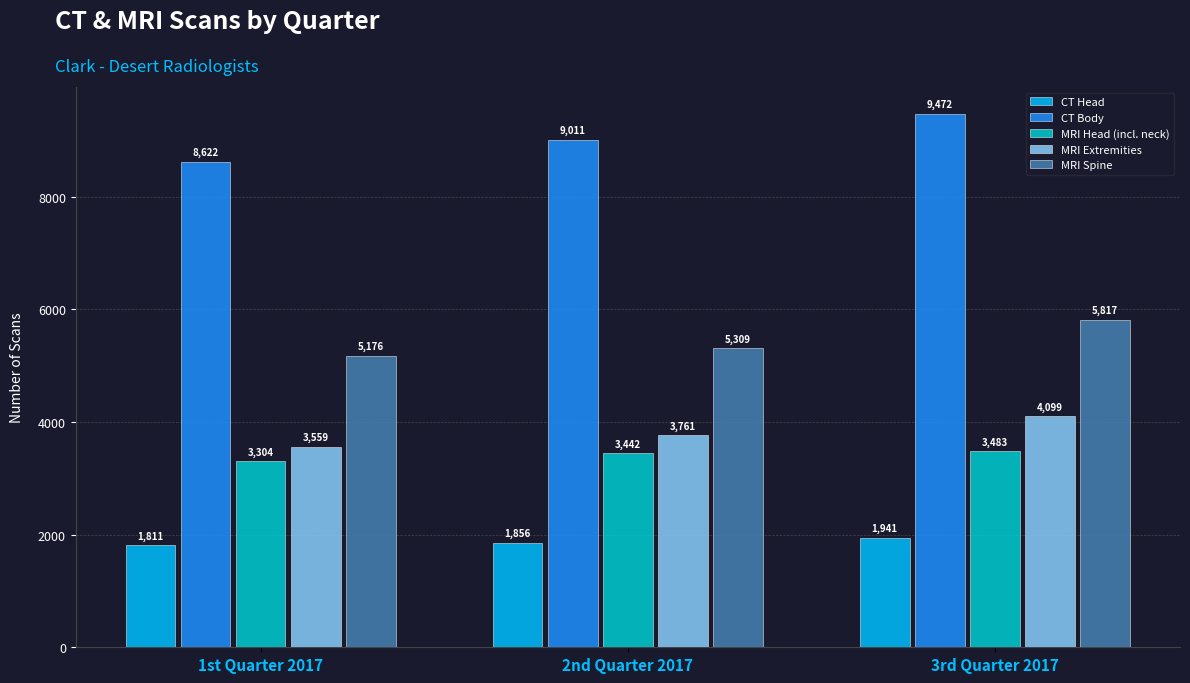

What is the approximate value of CT Body at 1st Quarter 2017?

8622